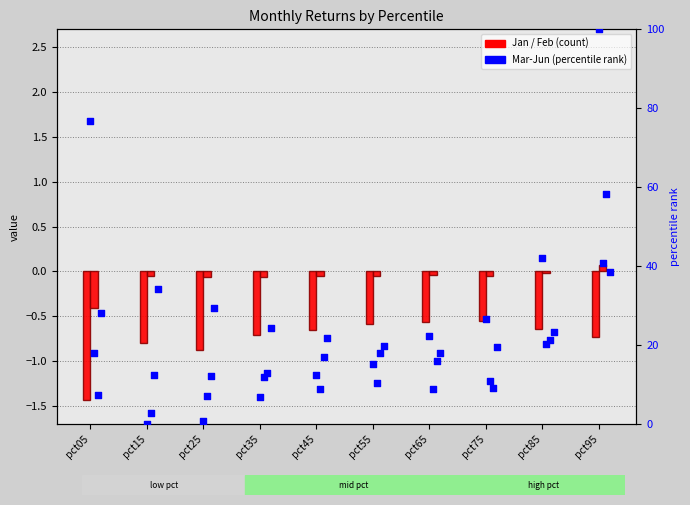

Which series contains the lowest Y value?

Jan